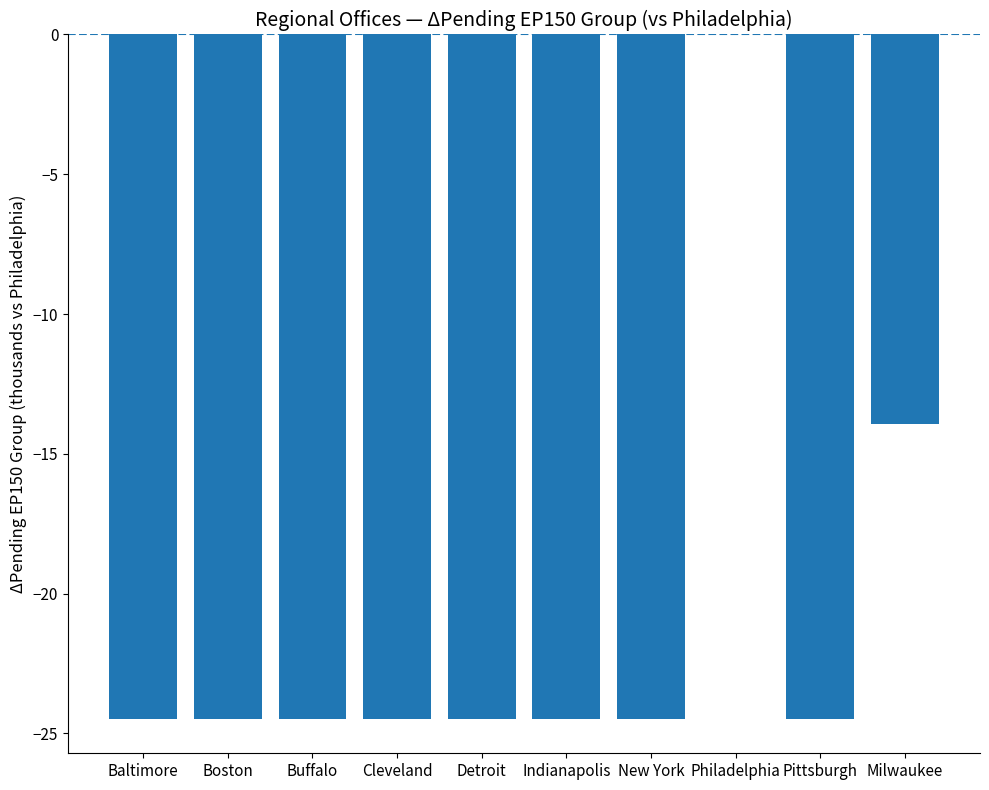

How many values exceed -24?

2